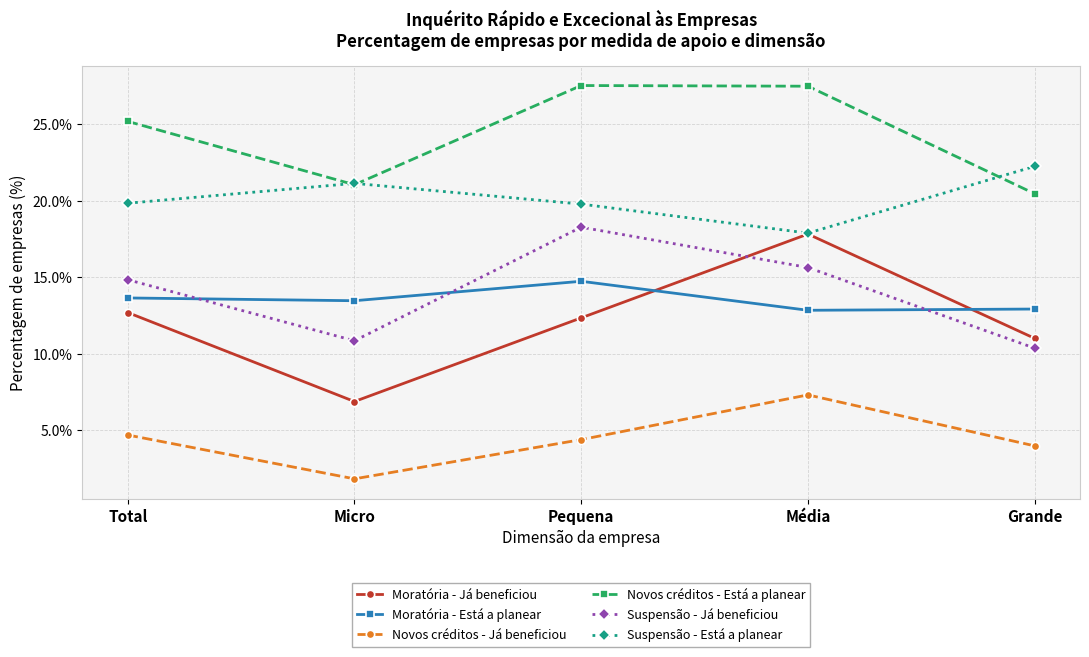

List the labels in order of Novos créditos - Já beneficiou value, smallest first.

Micro, Grande, Pequena, Total, Média